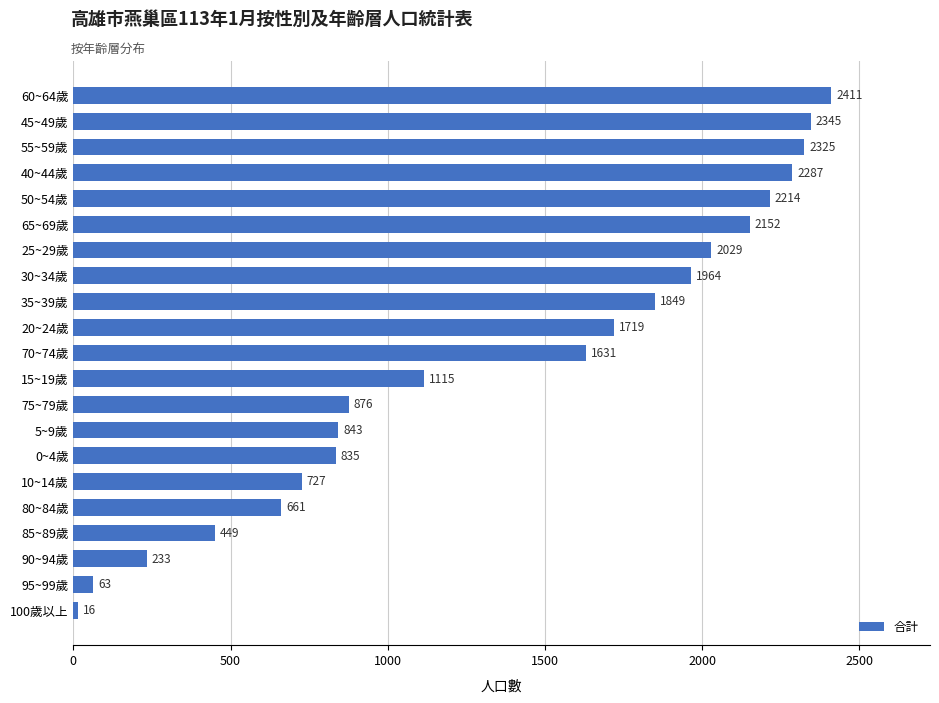

The value at 70~74歲 is 1631. True or false?

True